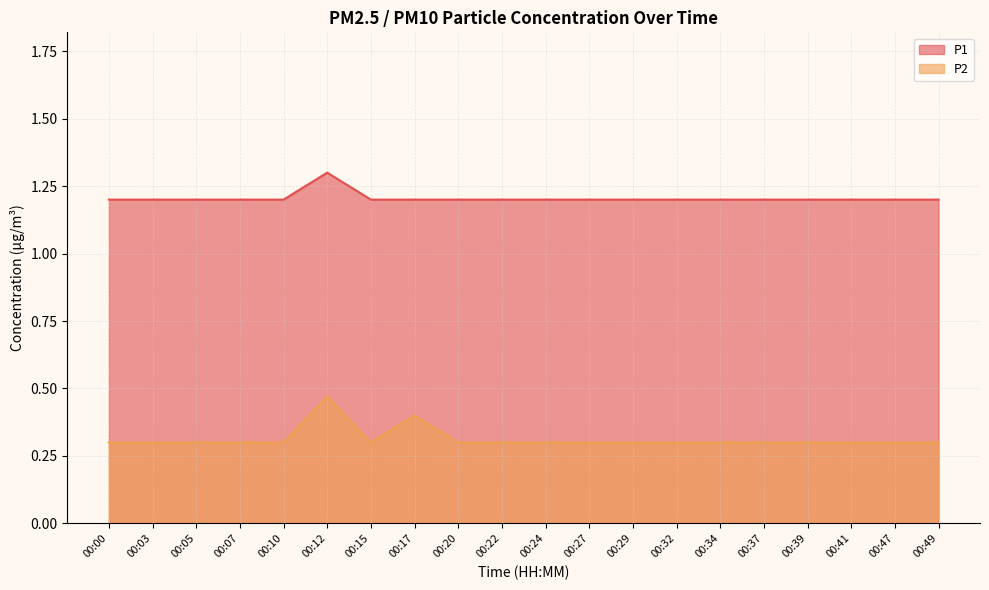

Reading left to right, extract all data points from this chart.

P1: 1.2	1.2	1.2	1.2	1.2	1.3	1.2	1.2	1.2	1.2	1.2	1.2	1.2	1.2	1.2	1.2	1.2	1.2	1.2	1.2
P2: 0.3	0.3	0.3	0.3	0.3	0.5	0.3	0.4	0.3	0.3	0.3	0.3	0.3	0.3	0.3	0.3	0.3	0.3	0.3	0.3